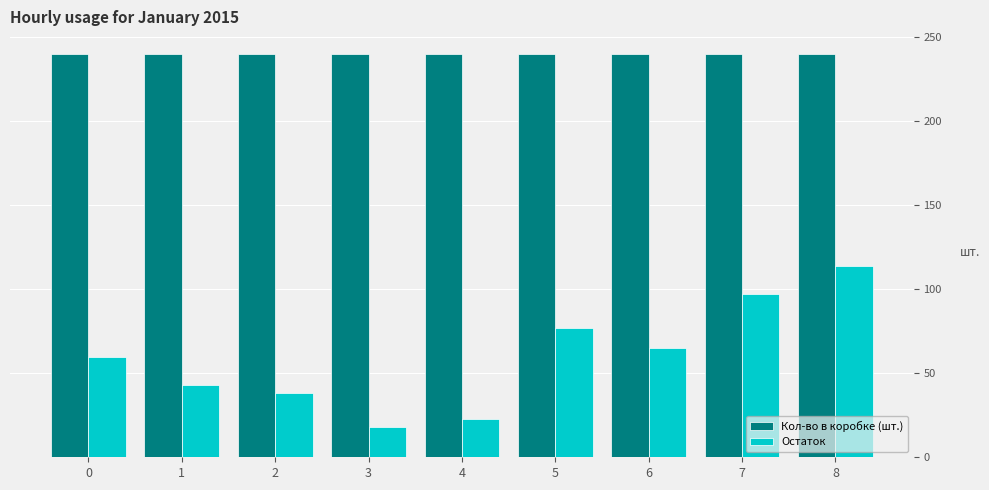

Reading right to left, transcribe all the data shown in this chart.

Кол-во в коробке (шт.): 240	240	240	240	240	240	240	240	240
Остаток: 114	97	65	77	23	18	38	43	60